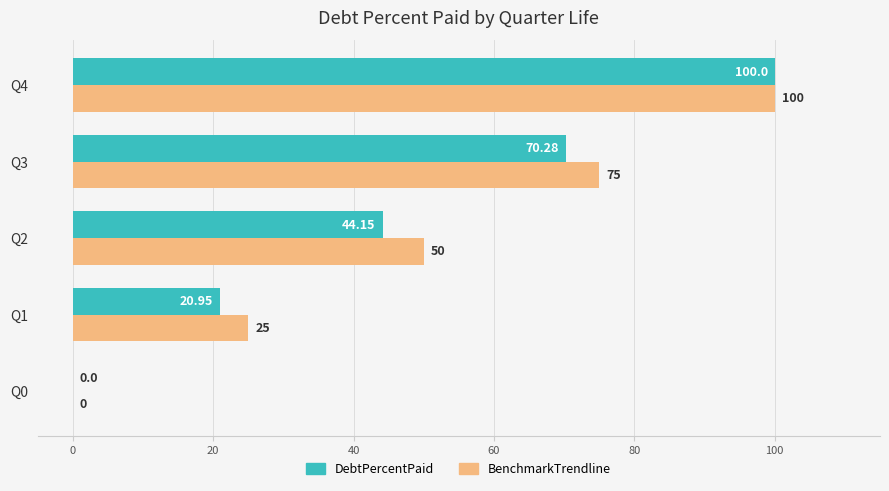

Is the value of DebtPercentPaid at Q4 greater than the value of BenchmarkTrendline at Q0?

Yes